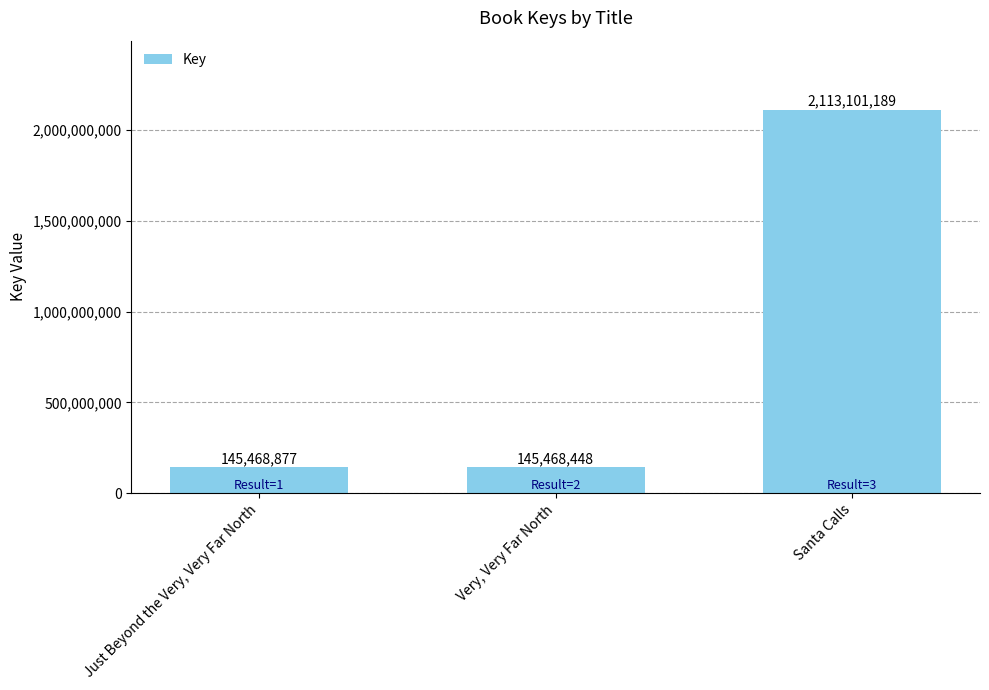

Reading left to right, transcribe all the data shown in this chart.

Just Beyond the Very, Very Far North=145468877	Very, Very Far North=145468448	Santa Calls=2113101189